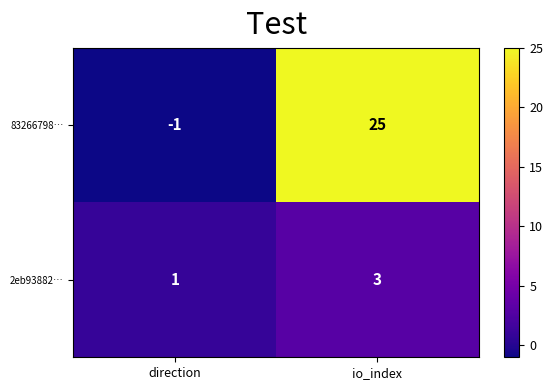

At how many categories does at least one series exceed 2?

1